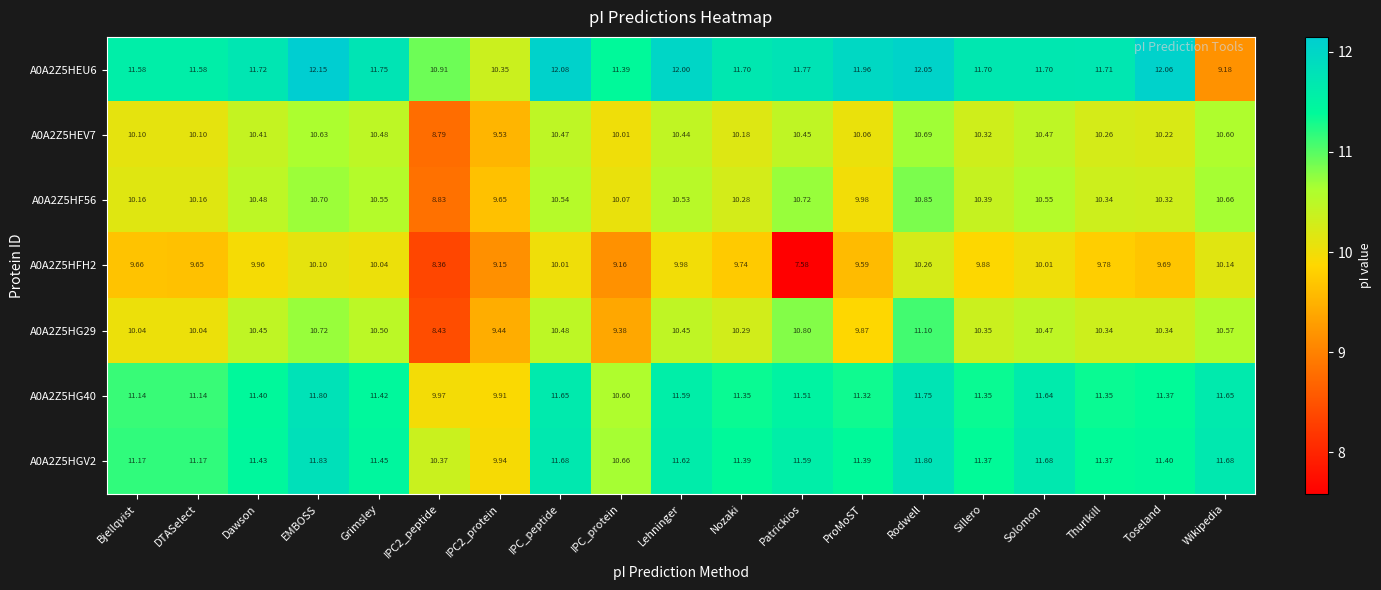

At which label does A0A2Z5HEU6 reach its minimum?

Wikipedia